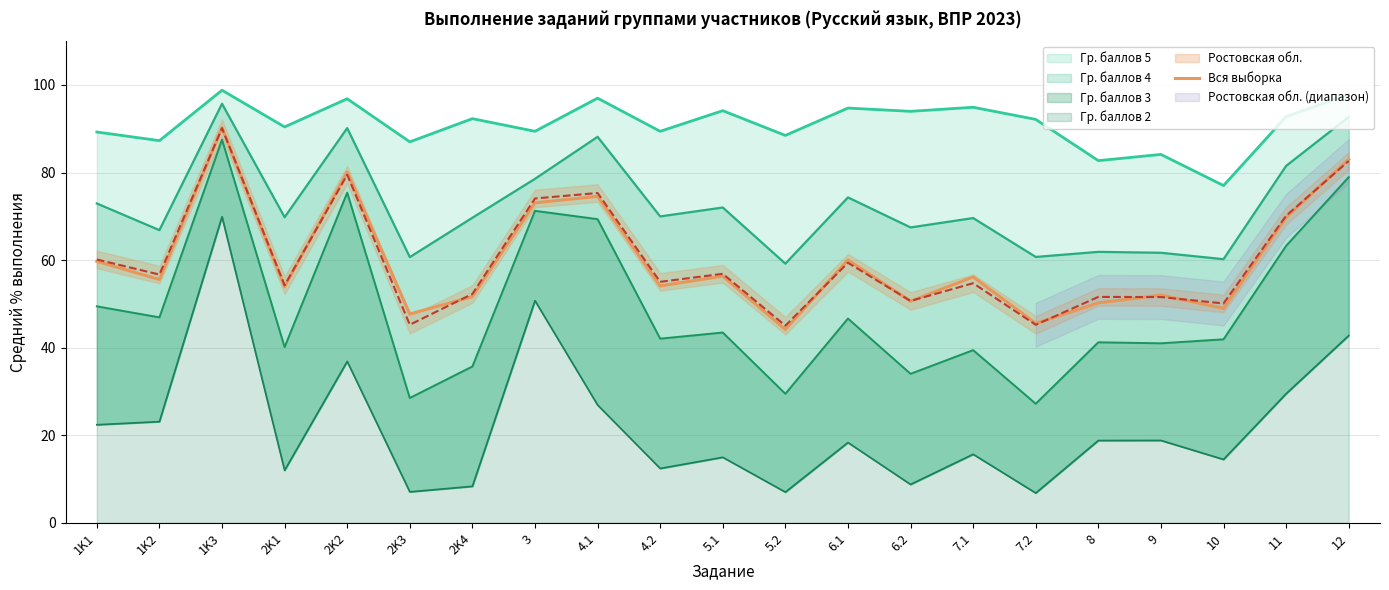

Is it true that the value at 2K1 is 31.5?

False